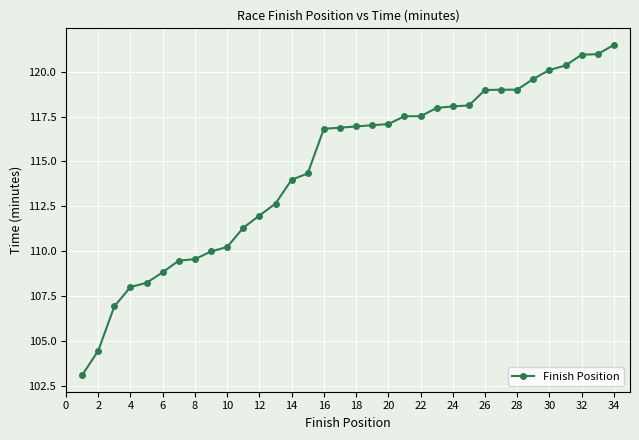

What is the smallest value displayed?

103.1